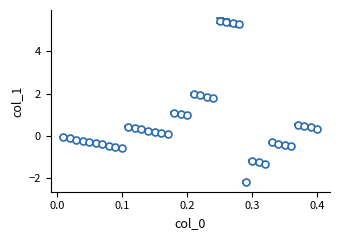

What is the value of the 9th point from the left?

-0.5